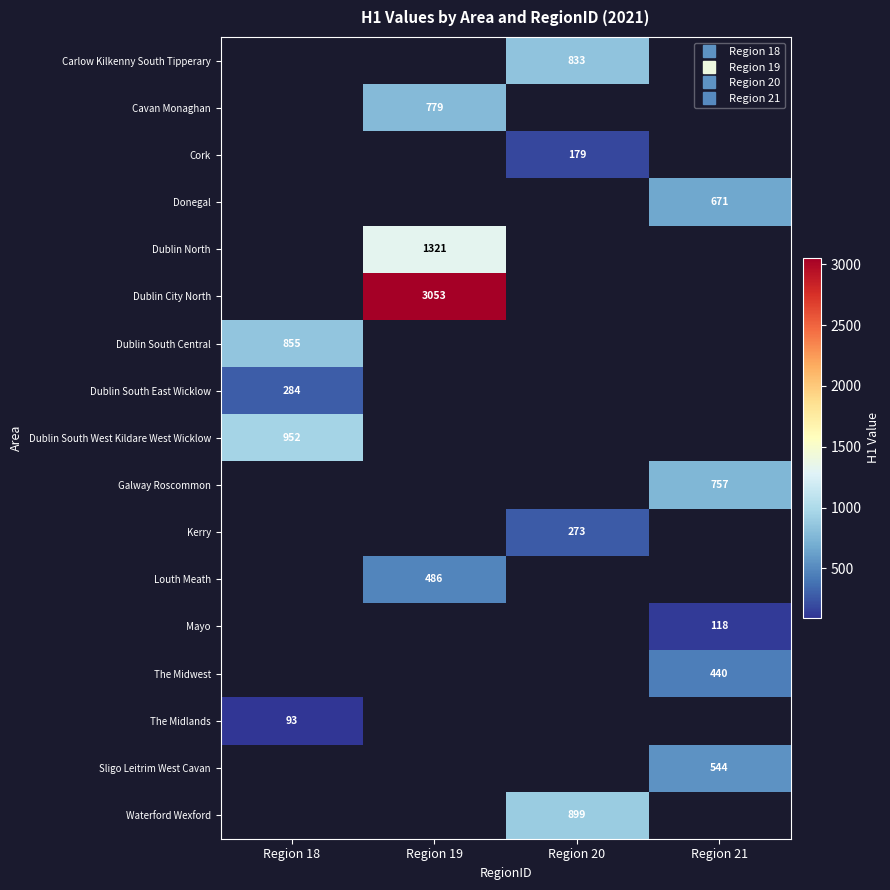

Which category has the highest value in the The Midlands series?

Region 18